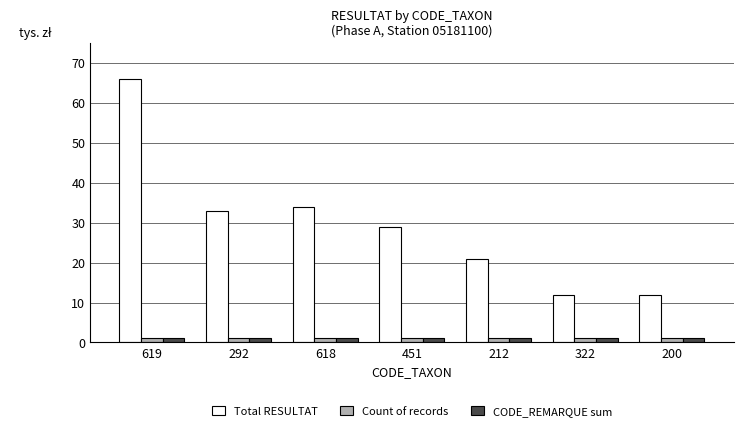

What are all the series names shown in the legend?

Total RESULTAT, Count of records, CODE_REMARQUE sum